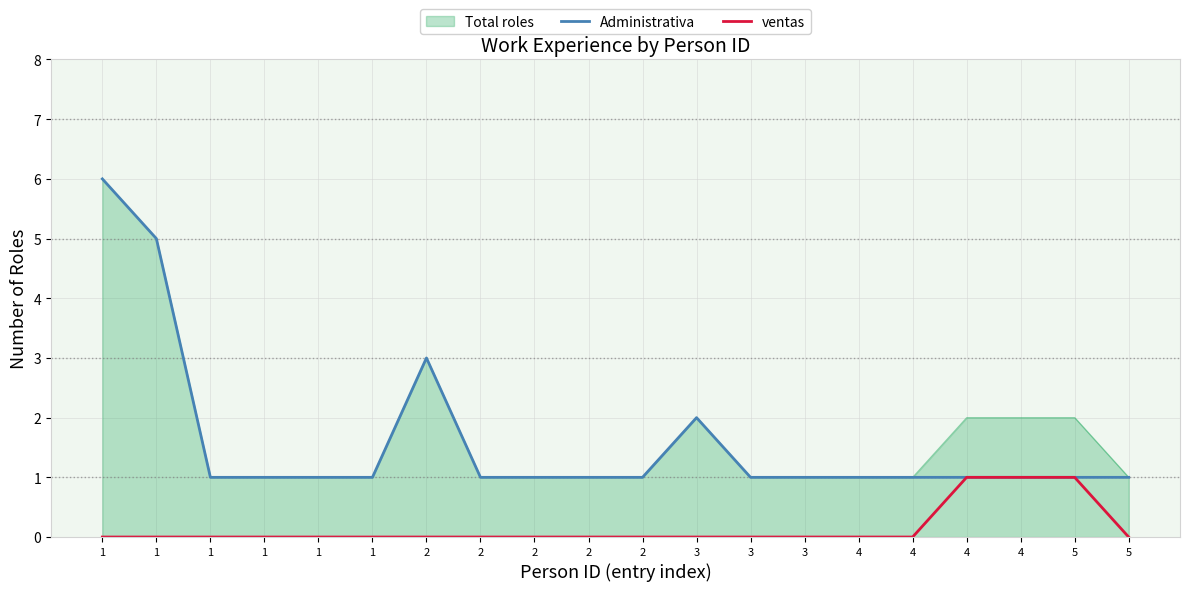

What is the maximum value for Administrativa?

6